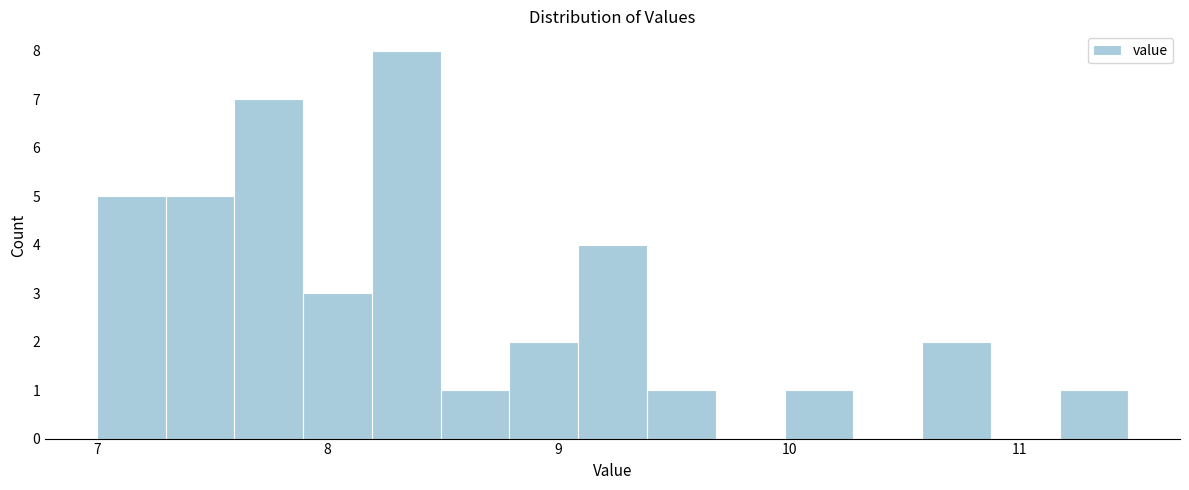

Around what value on the x-axis is the tallest bar? Give the approximate position of its centre, as read against the axis.

8.3